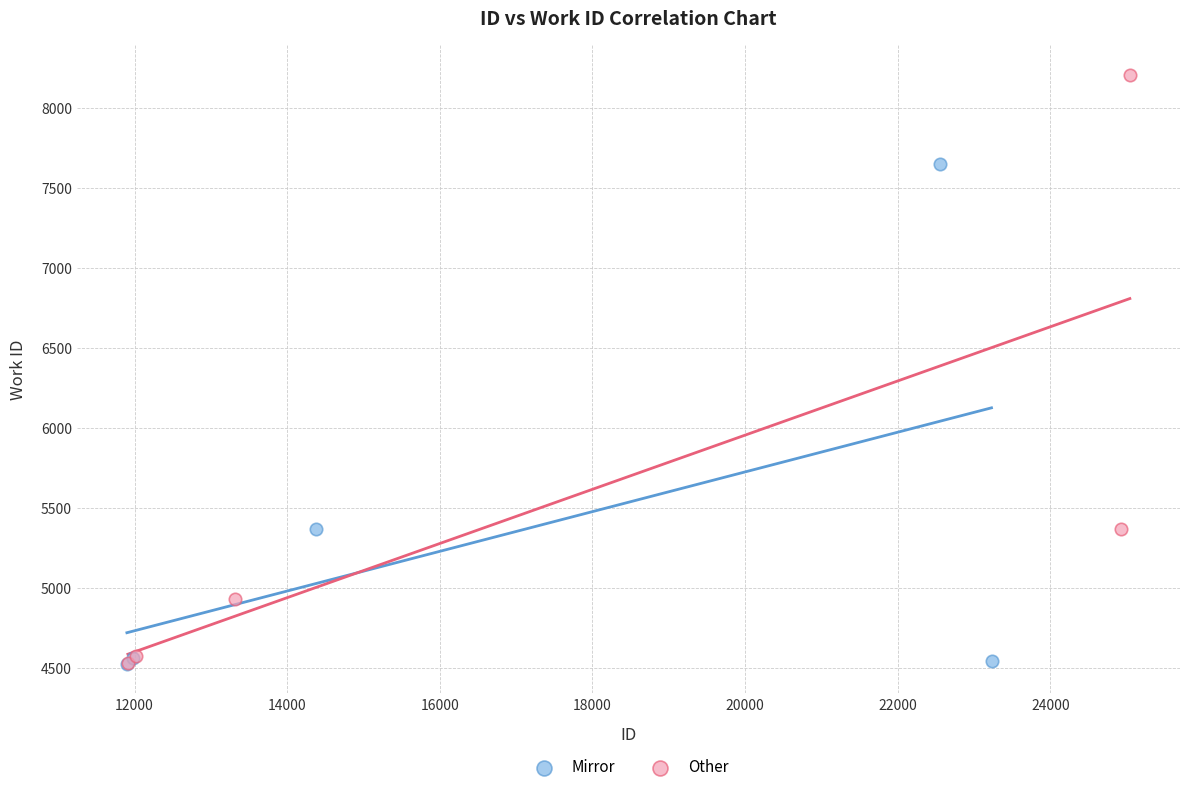

What are all the series names shown in the legend?

Mirror, Other